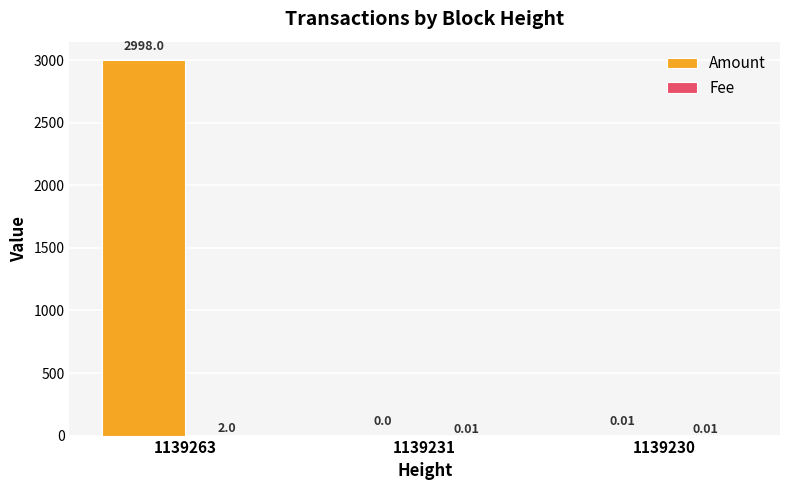

What is the sum of the Amount values at 1139263 and 1139230?

2998.0